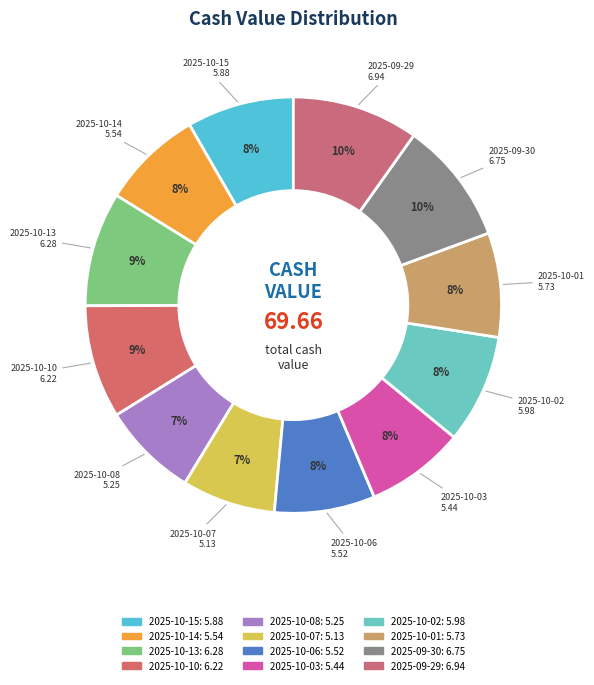

Between 2025-09-29 and 2025-10-10, which is larger?

2025-09-29